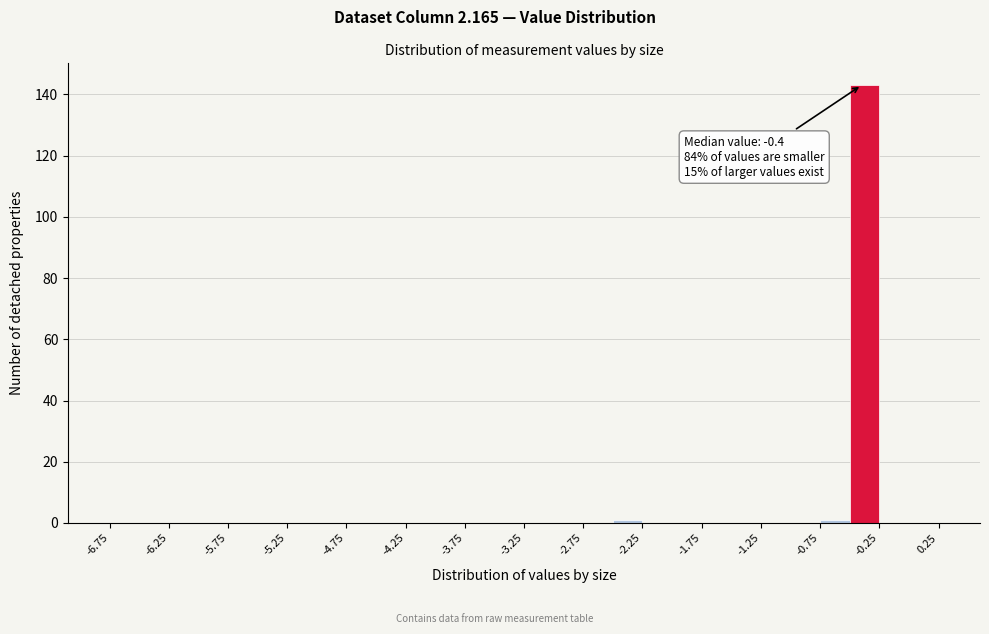

Which range on the x-axis has the tallest bar?

-0.50 to -0.25